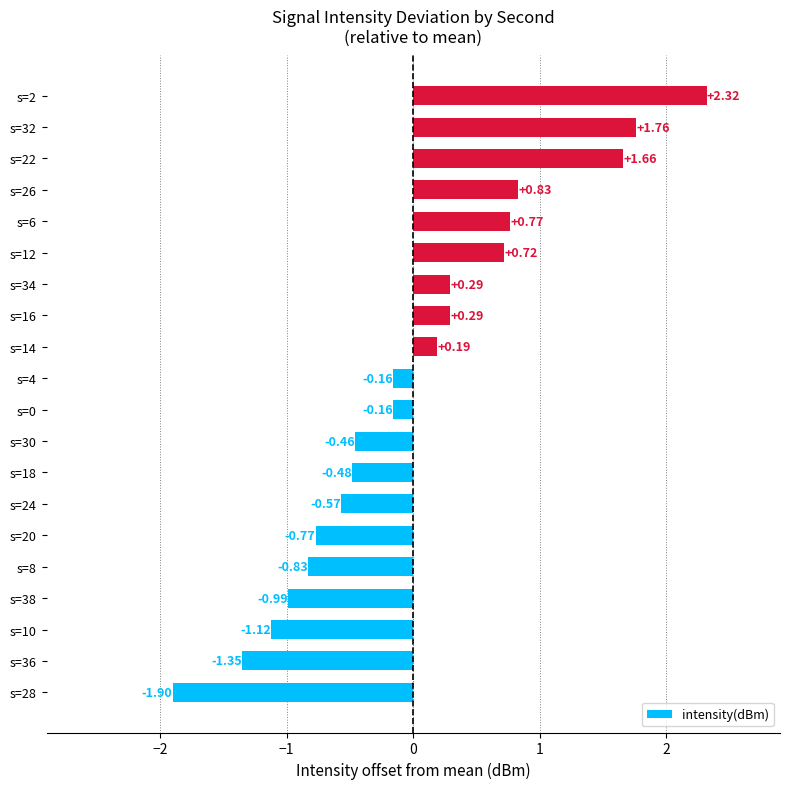

What is the sum of the values at s=6 and s=4?

0.6